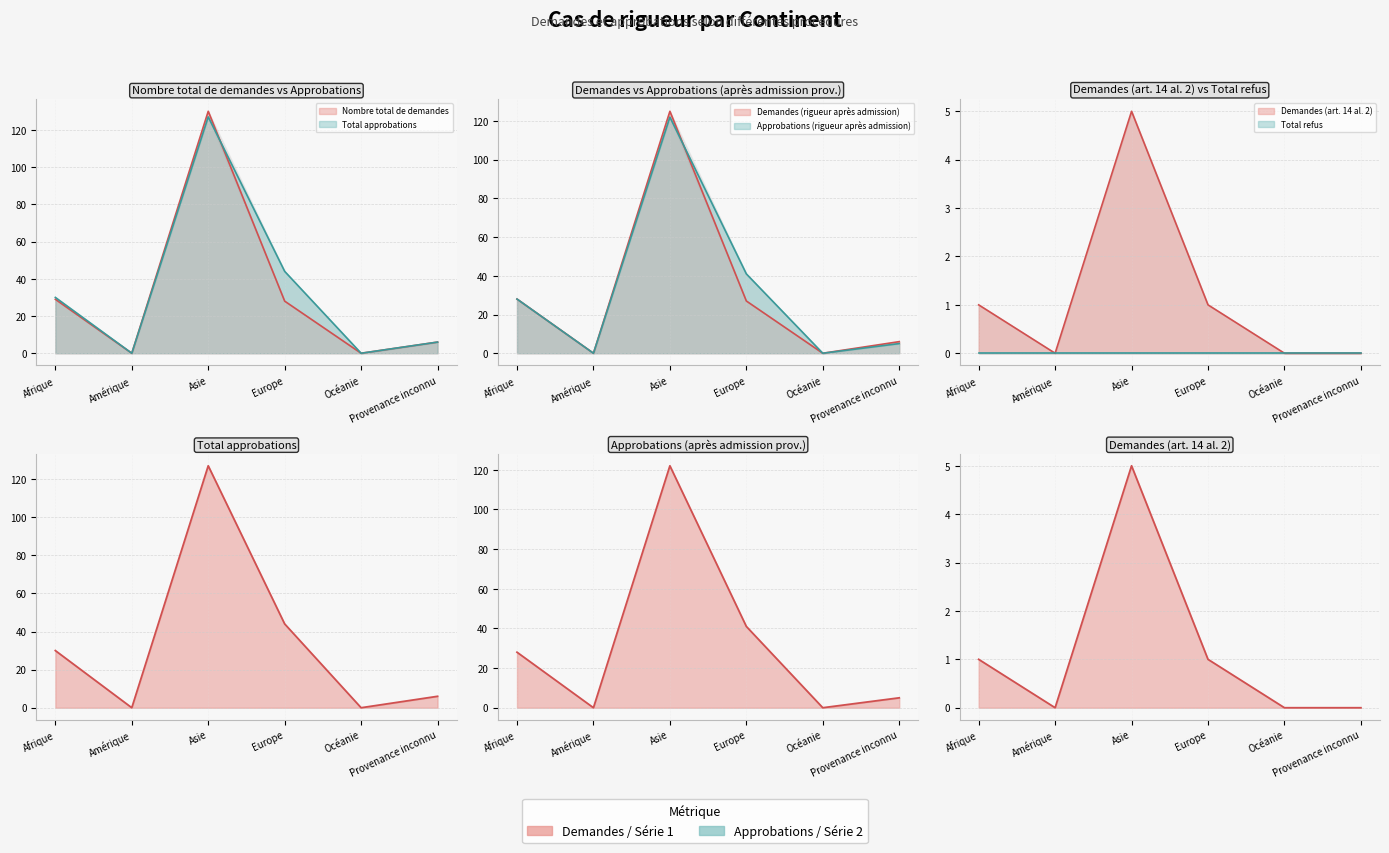

What position from the right is Afrique?

6